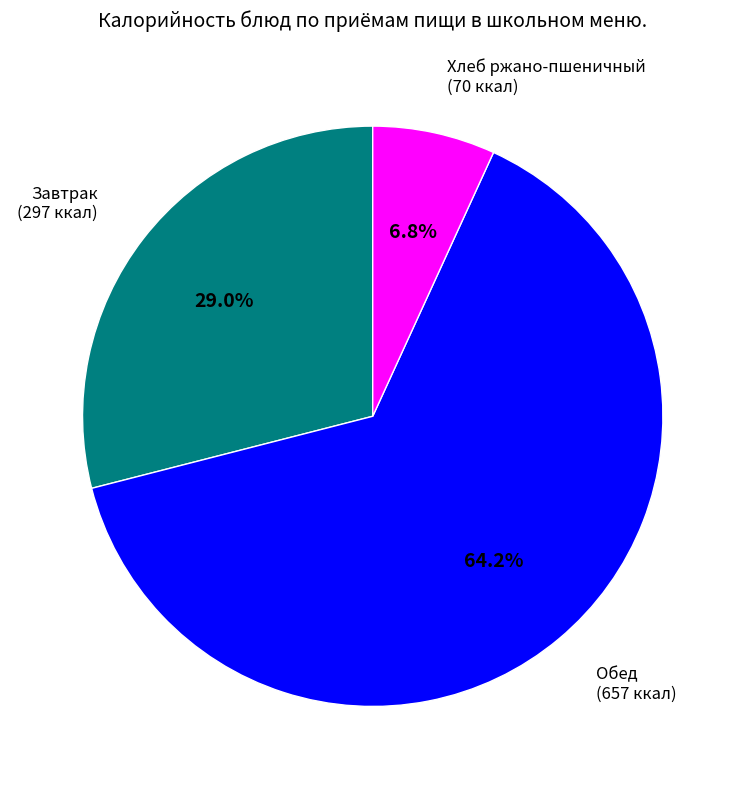

Which has a higher value, Хлеб ржано-пшеничный or Завтрак?

Завтрак